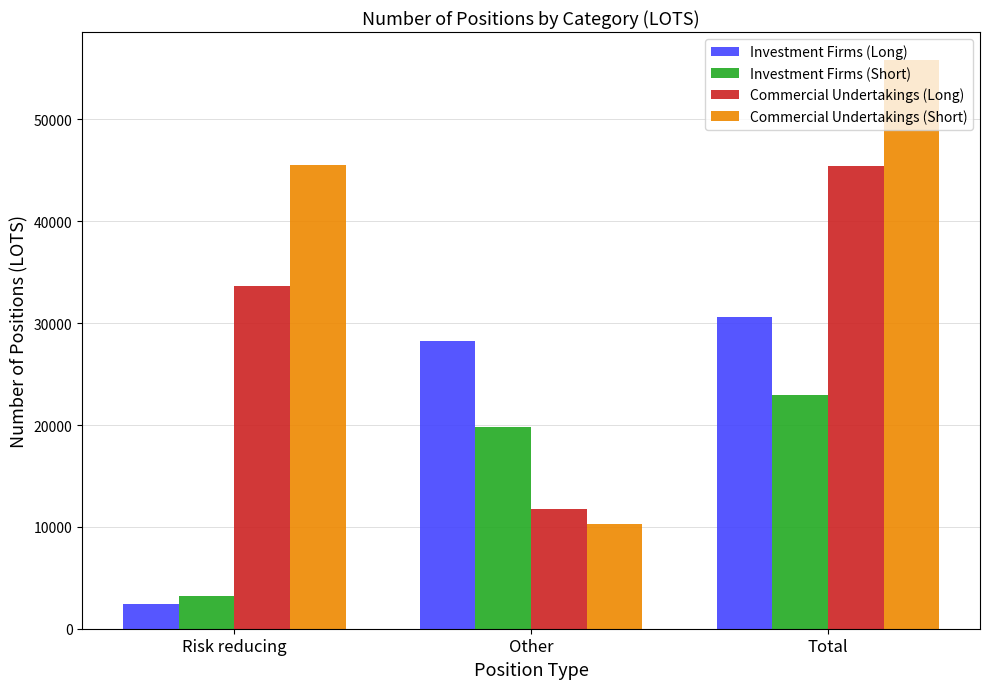

List the series in order of their overall mean, highest first.

Commercial Undertakings (Short), Commercial Undertakings (Long), Investment Firms (Long), Investment Firms (Short)